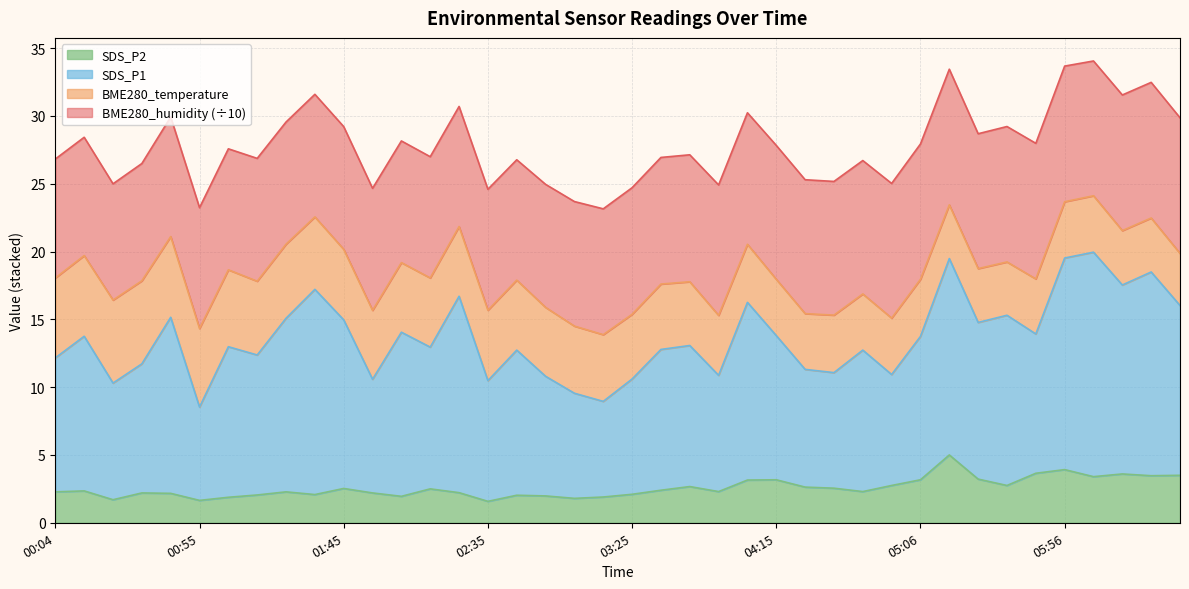

True or false: SDS_P1 has a value of 32.7 at 06:16.

False